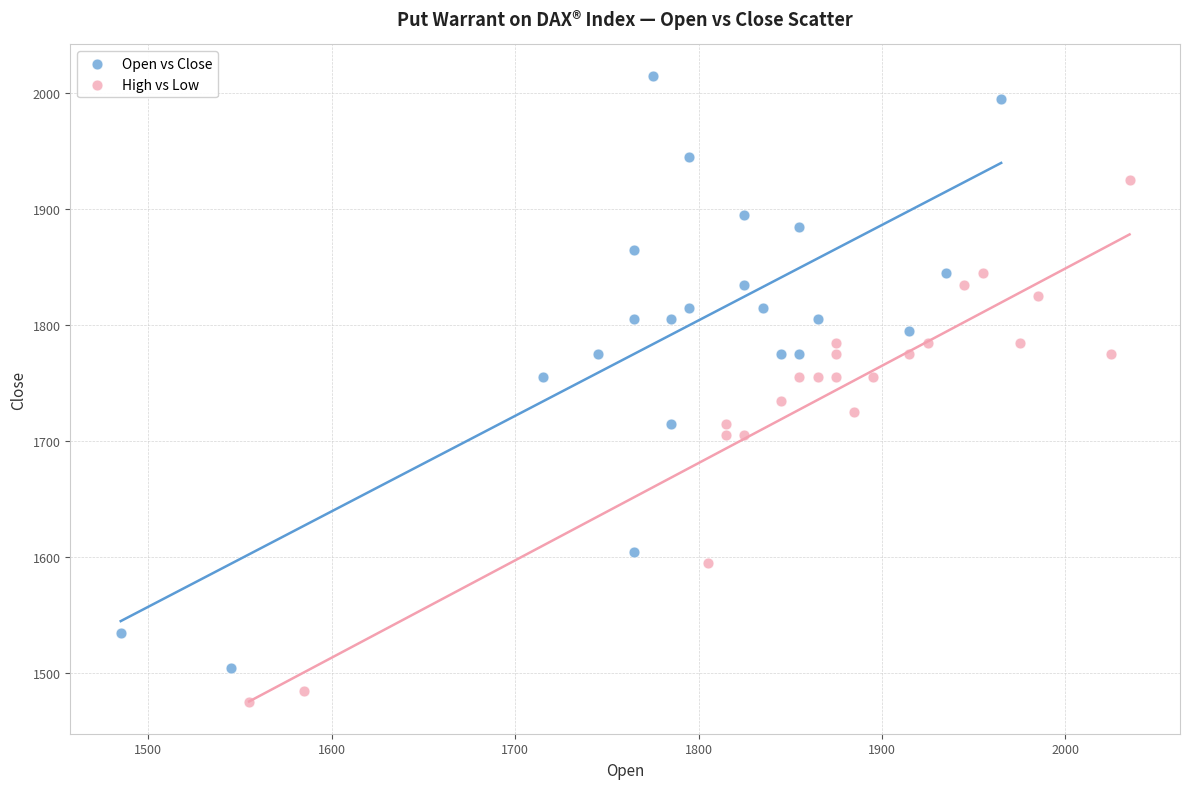

Which series has the largest Y range (max minus min)?

Open vs Close